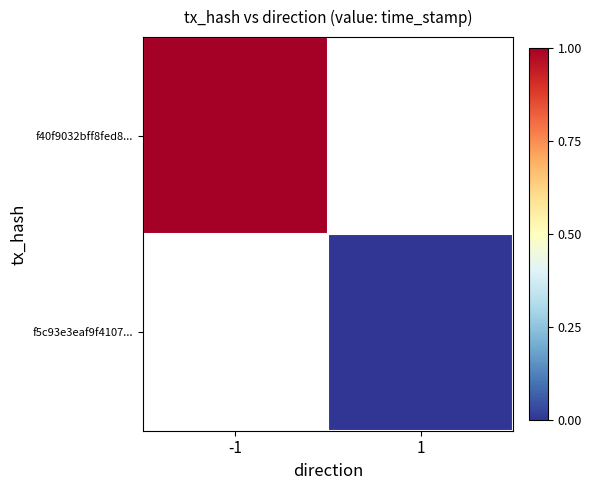

Which category has the lowest value in the f40f9032bff8fed8... series?

-1